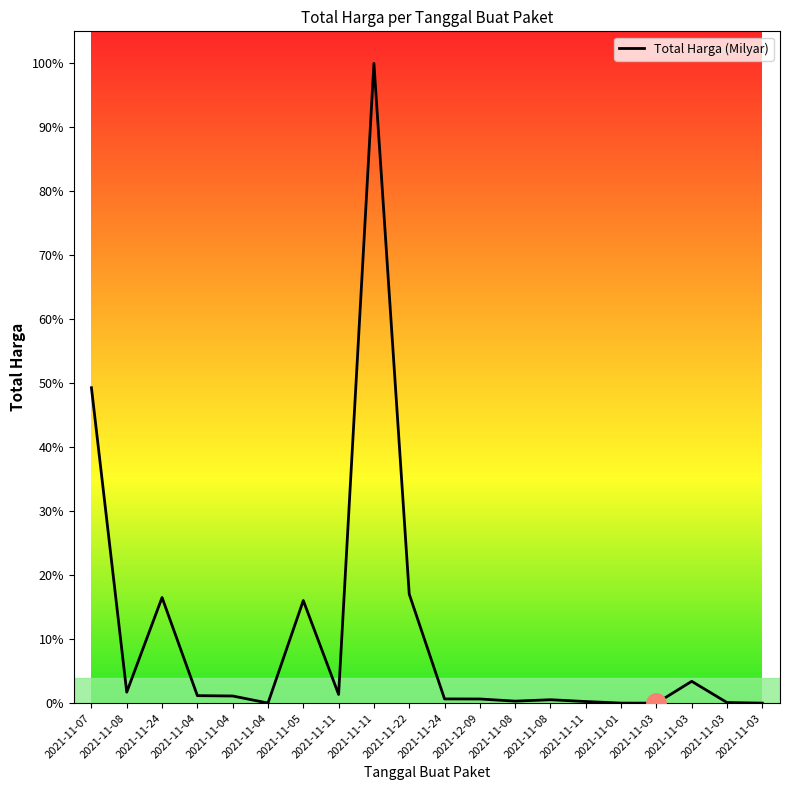

Does the chart display data point markers on the line(s)?

No